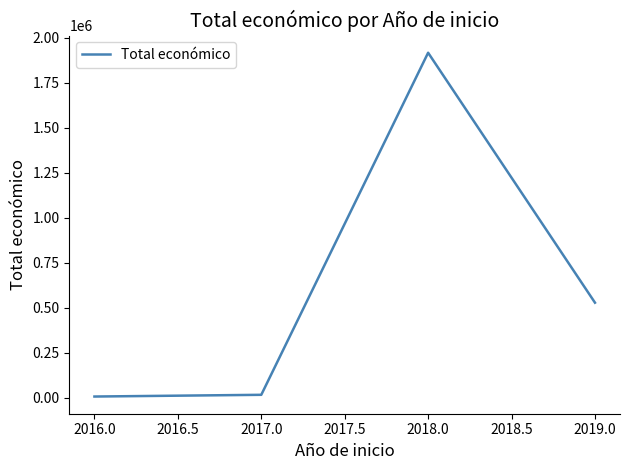

What is the average value?

618085